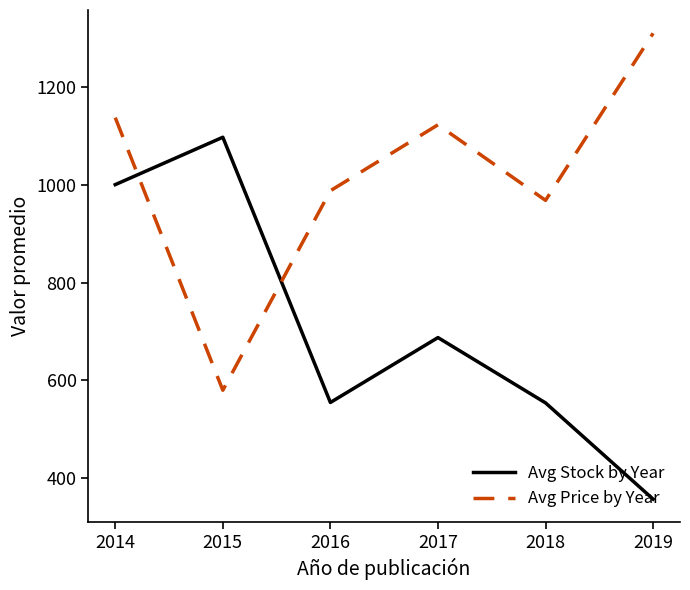

The Avg Stock by Year series shows 78.8 at 2019. True or false?

False